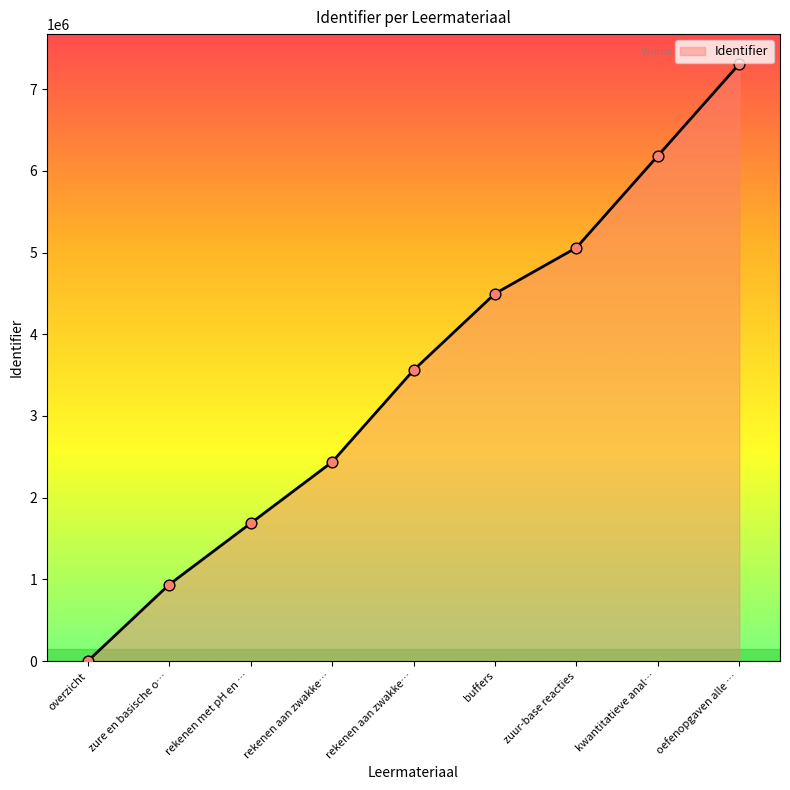

Is this an area chart (filled region under the line)?

Yes